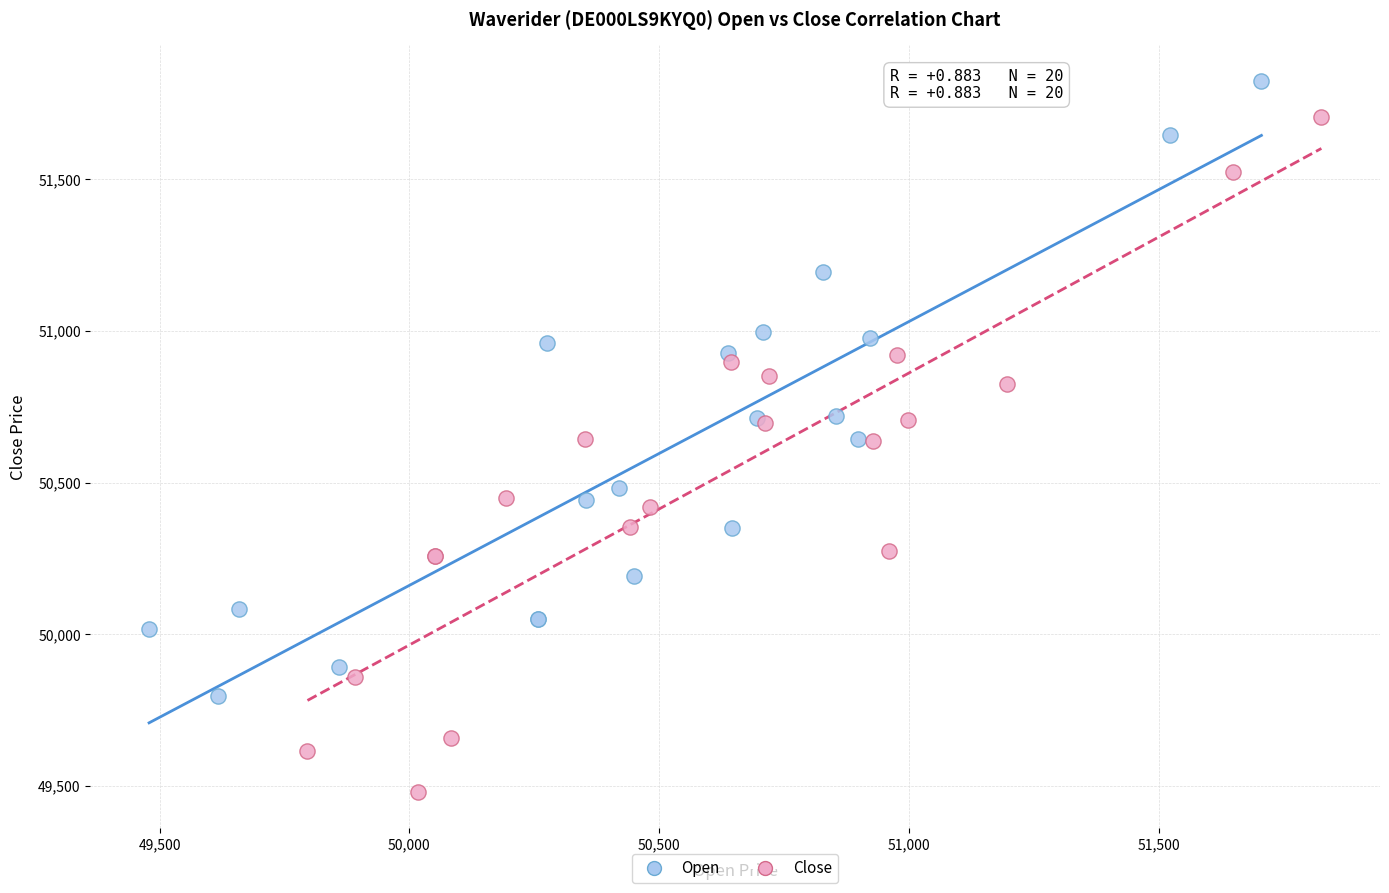

Which series contains the highest Y value?

Open